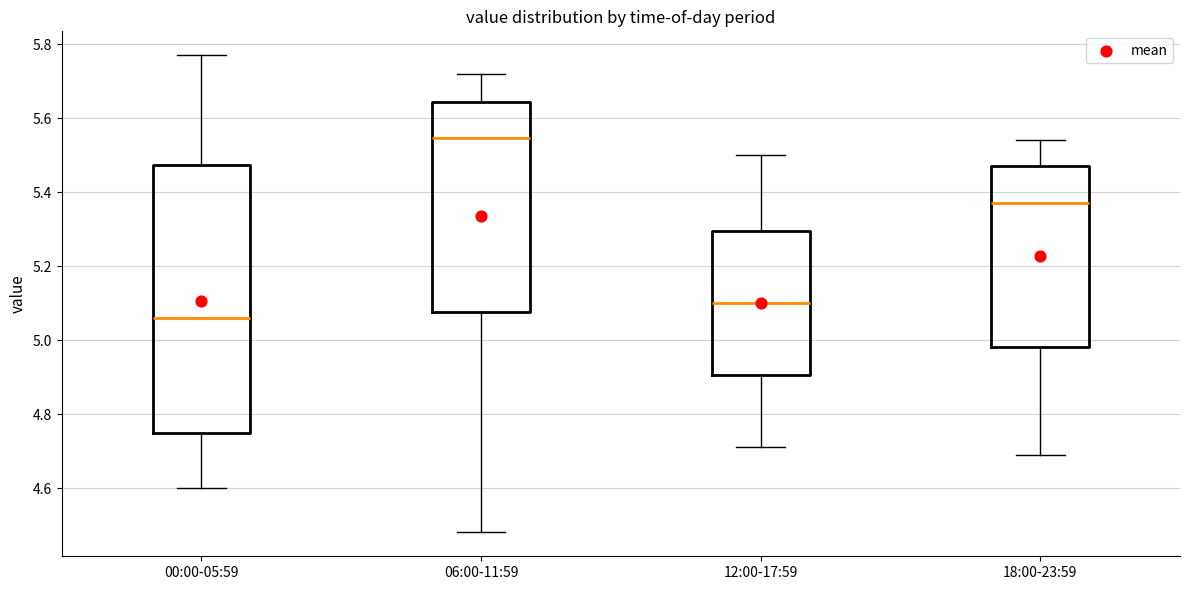

Reading left to right, transcribe this box plot: for each box, give where its median line is, the range the box spans, and where its two whiskers end, as read against the y-axis. The values are not printed on the chart, so give them approximately, as read against the axis.

00:00-05:59: median 5.06, box 4.74 to 5.48, whiskers 4.60 to 5.78
06:00-11:59: median 5.54, box 5.08 to 5.64, whiskers 4.48 to 5.72
12:00-17:59: median 5.10, box 4.90 to 5.30, whiskers 4.72 to 5.50
18:00-23:59: median 5.38, box 4.98 to 5.48, whiskers 4.70 to 5.54